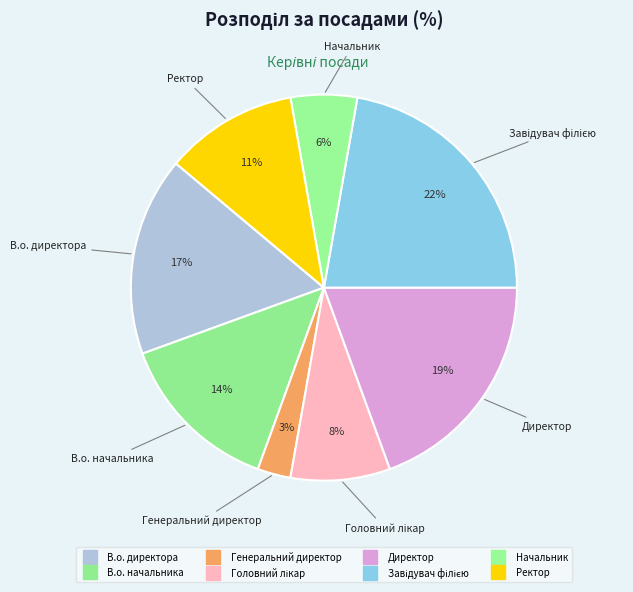

To the nearest percent, what is the average slice percentage?

12%